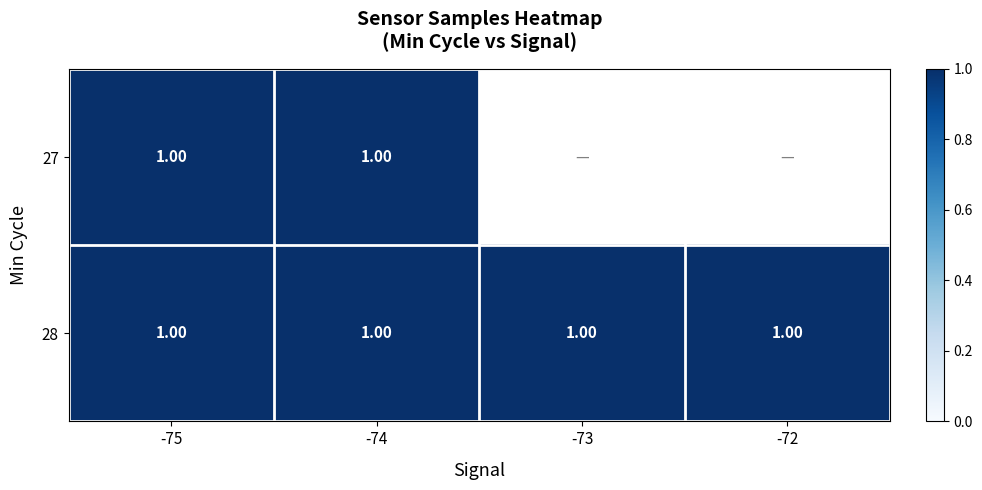

Rank the series at -72 from lowest to highest value.

27, 28